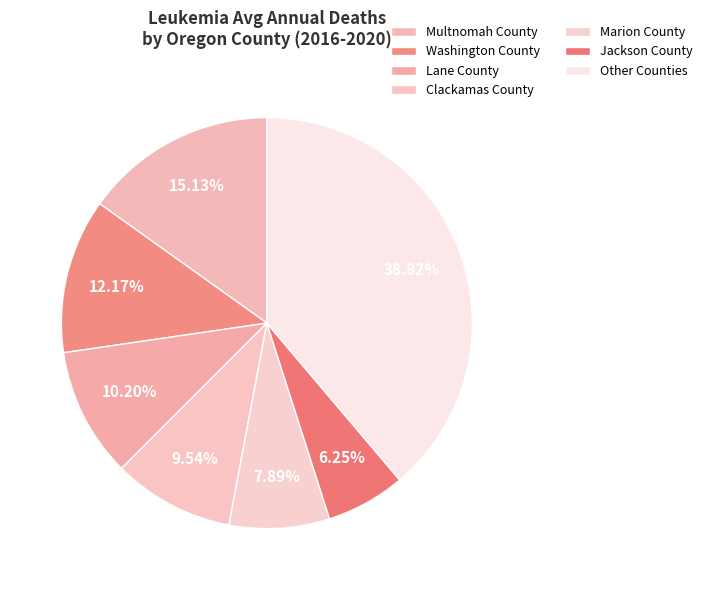

How many segments does this pie chart have?

7